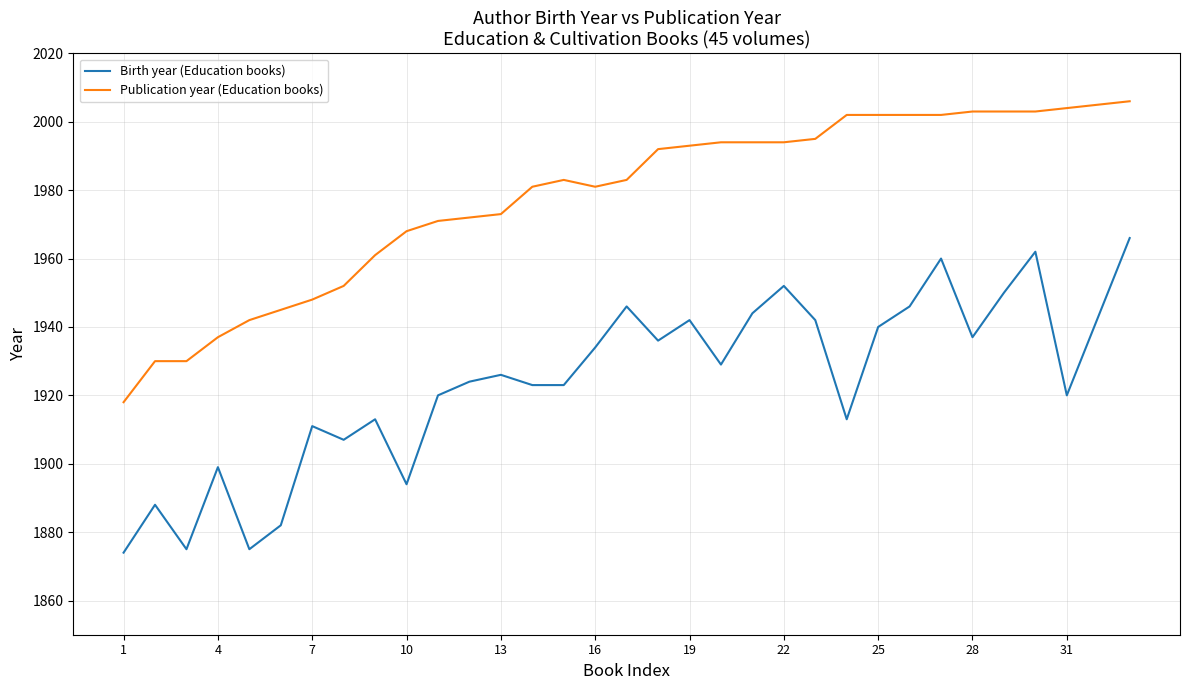

Rank the series by their average value, from lowest to highest.

Birth year (Education books), Publication year (Education books)